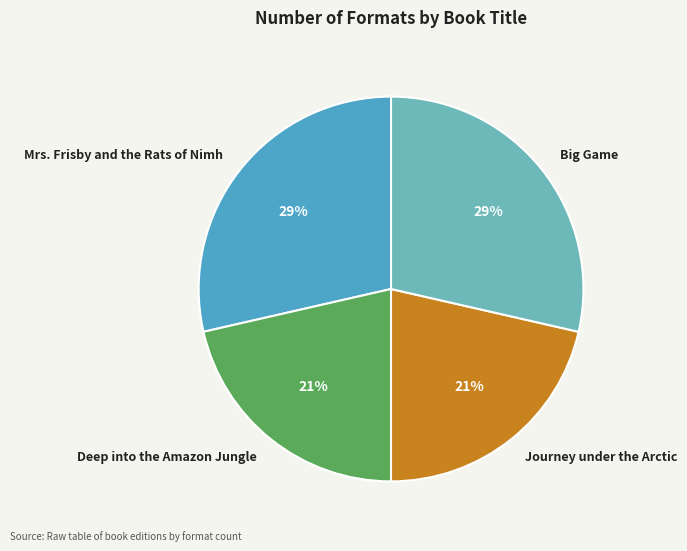

The Deep into the Amazon Jungle slice represents 21% of the pie. True or false?

True